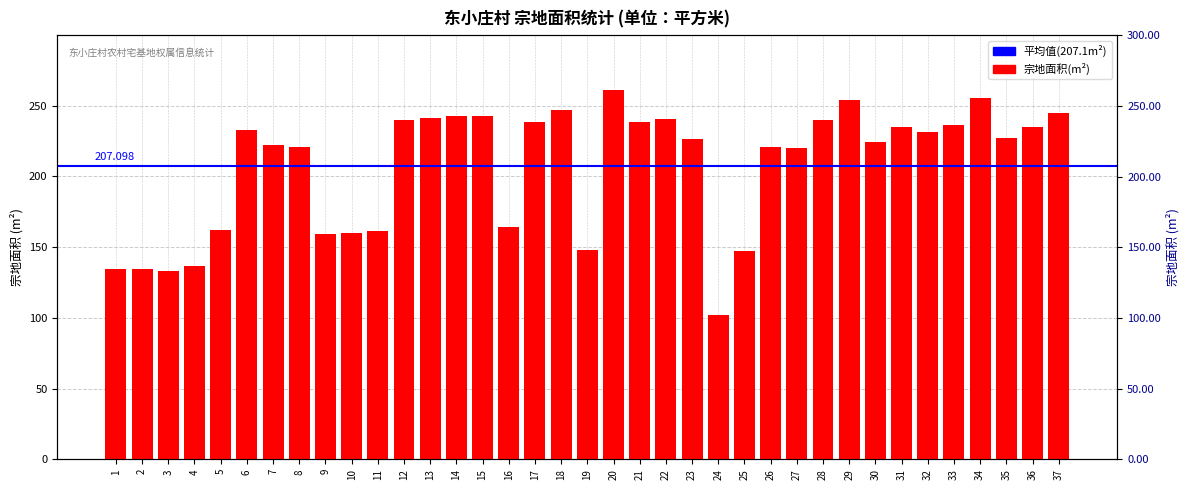

How many data points does each series have?

37